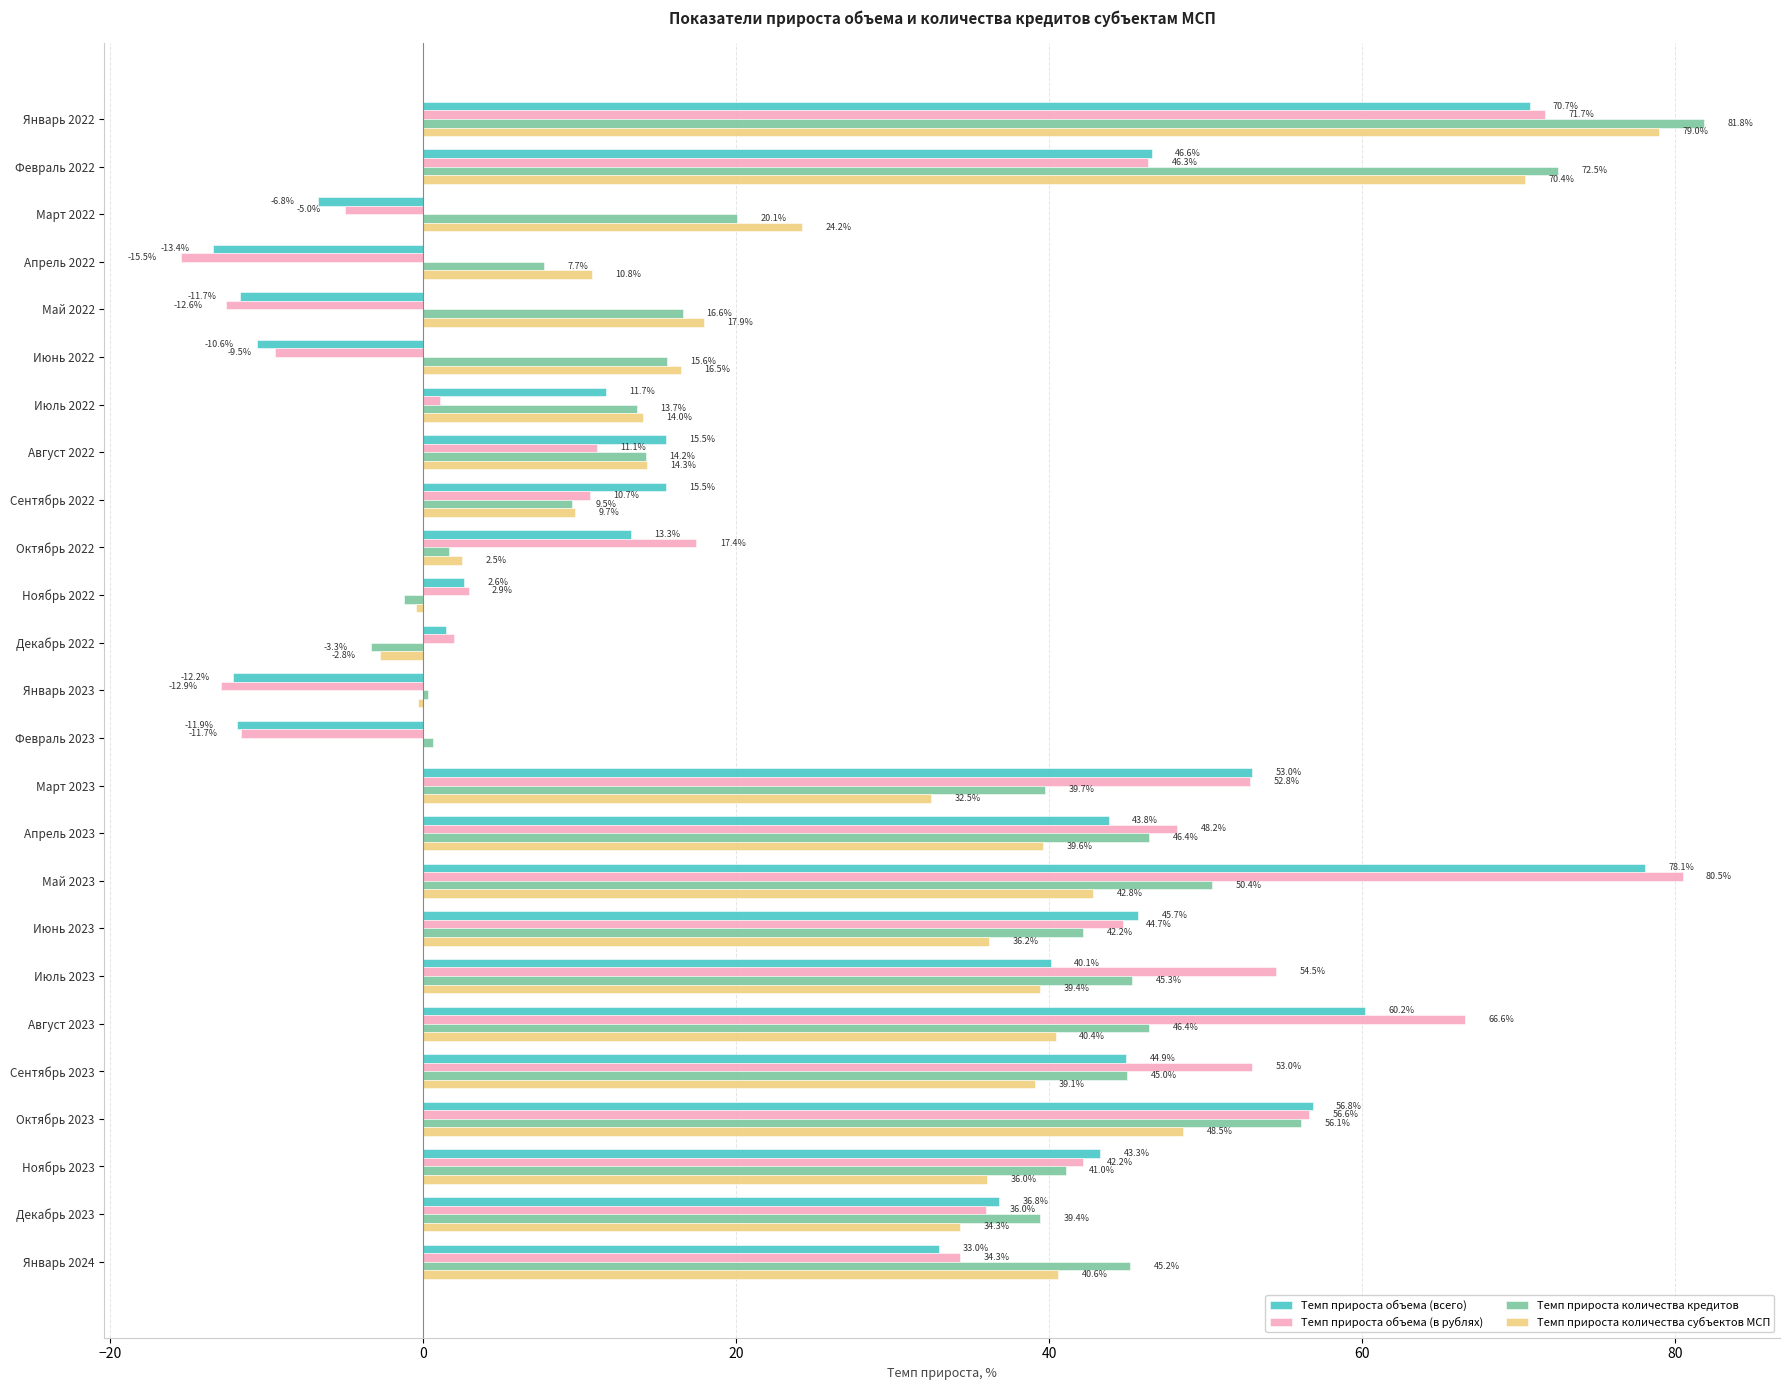

True or false: Темп прироста объема (всего) has a value of -13.4 at Апрель 2022.

True